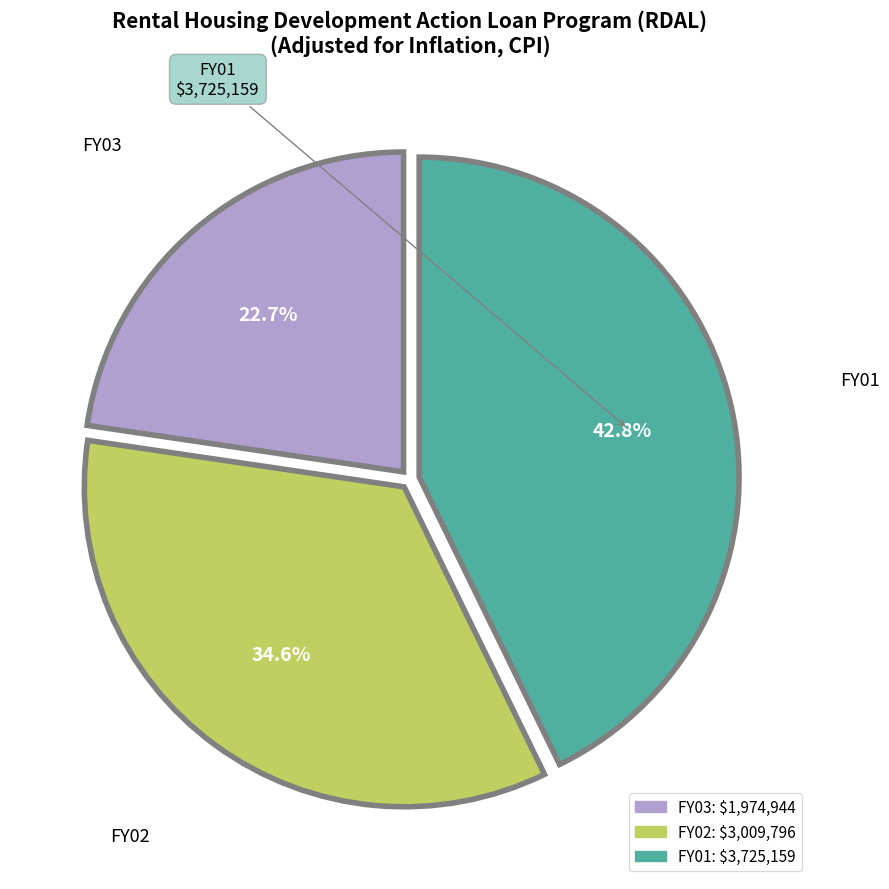

Do FY03 and FY01 together represent more than half of the pie?

Yes